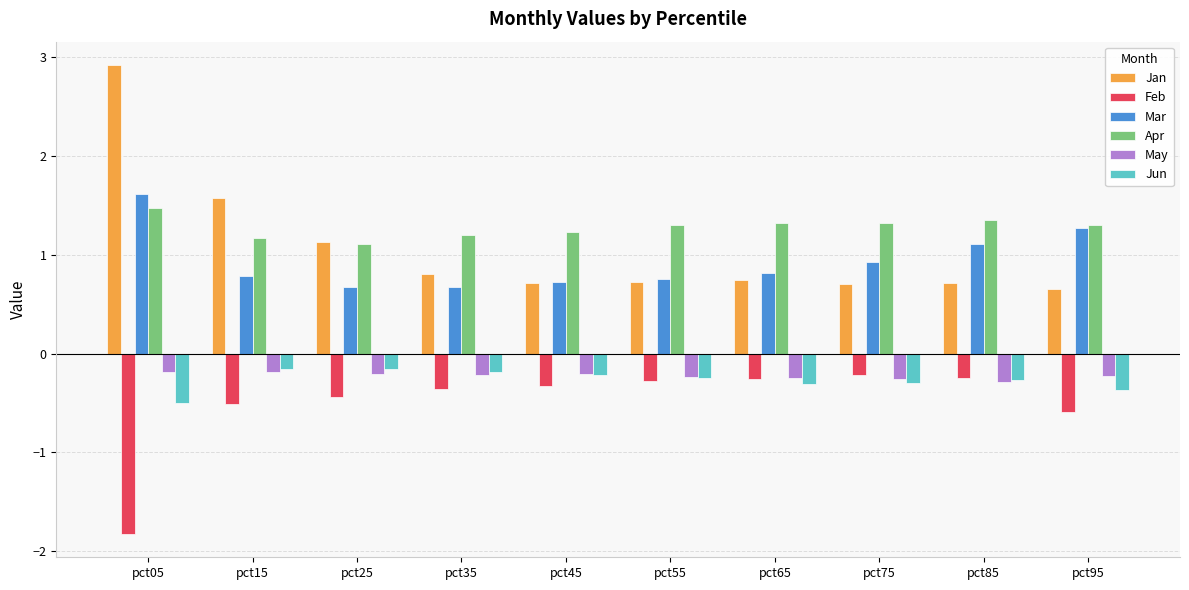

At which category is the sum across all series the highest?

pct05